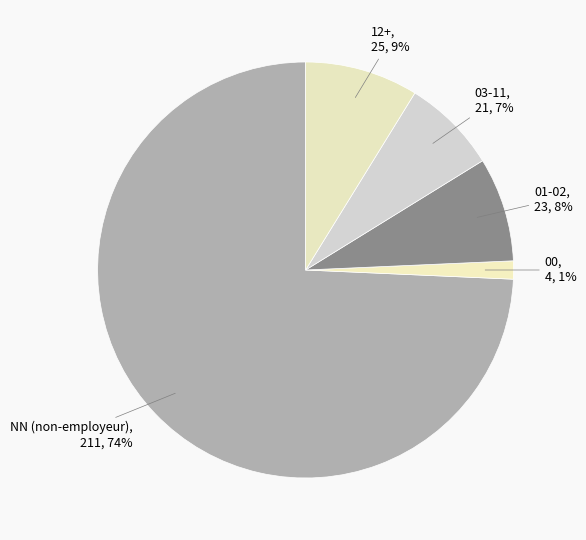

Count the number of slices in the pie.

5